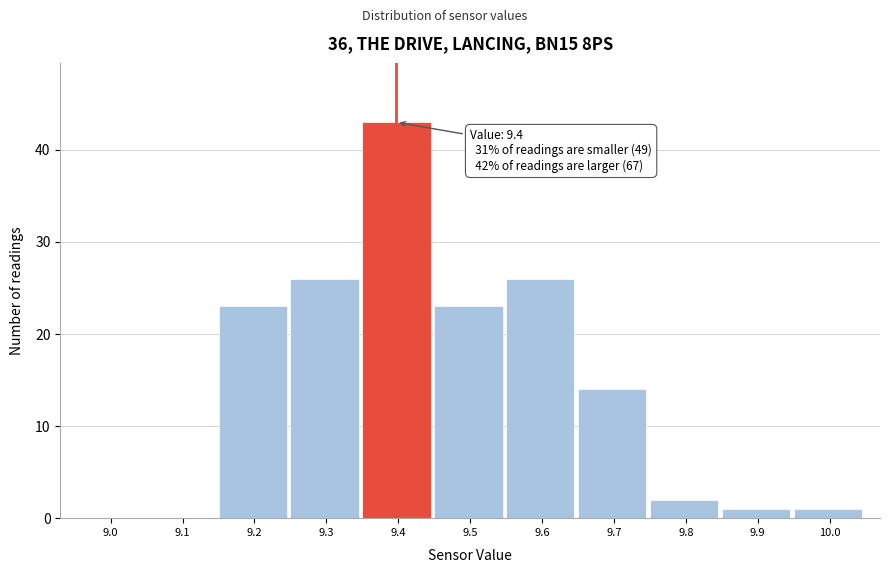

Reading right to left, transcribe all the data shown in this chart.

10.0=1	9.9=1	9.8=2	9.7=14	9.6=26	9.5=23	9.4=43	9.3=26	9.2=23	9.1=0	9.0=0